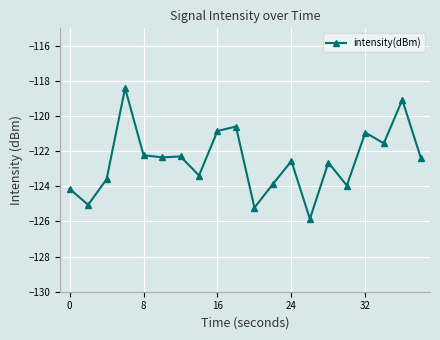

What is the maximum value shown in the chart?

-118.4